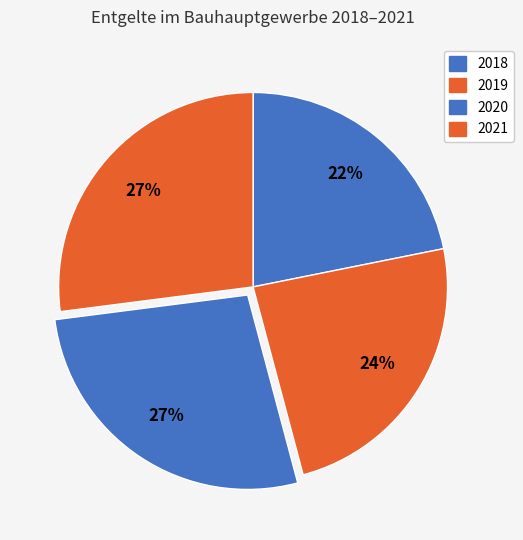

To the nearest percent, what portion does 2021 represent?

27%